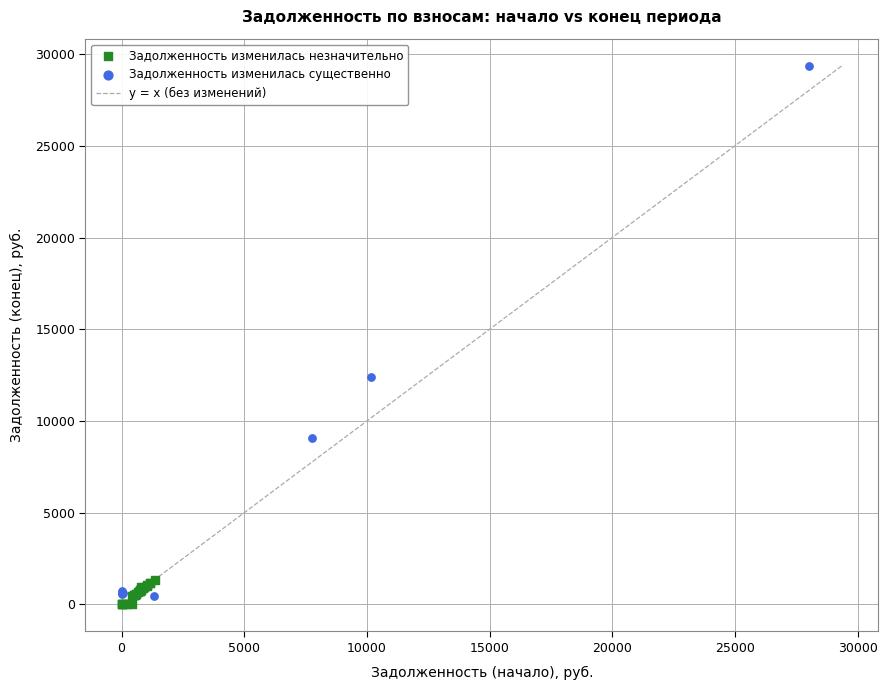

Which series contains the lowest Y value?

Задолженность изменилась незначительно